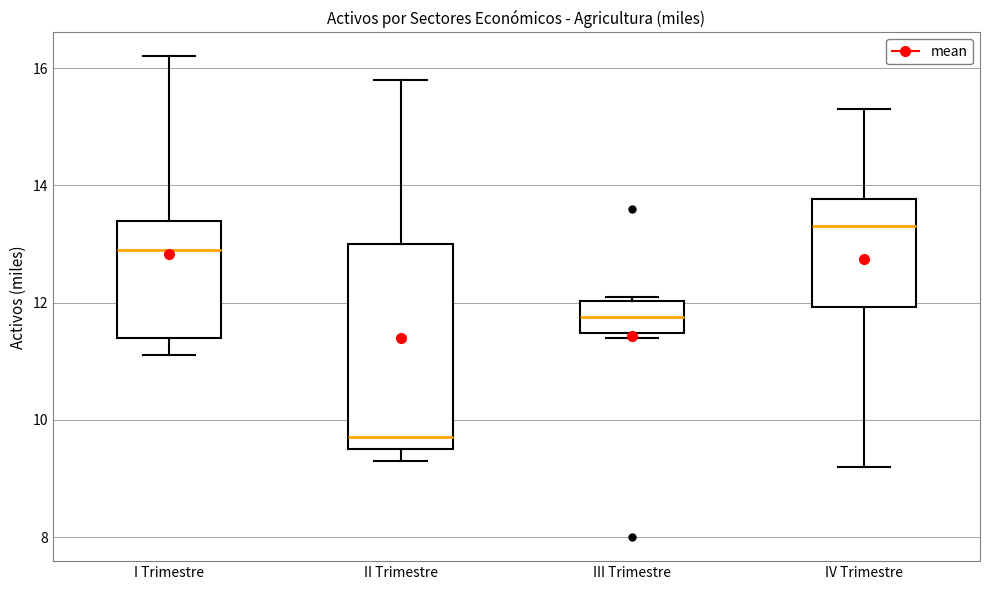

Where is the upper edge of the box for III Trimestre on the y-axis? The values are not printed on the chart, so give them approximately, as read against the axis.

12.0